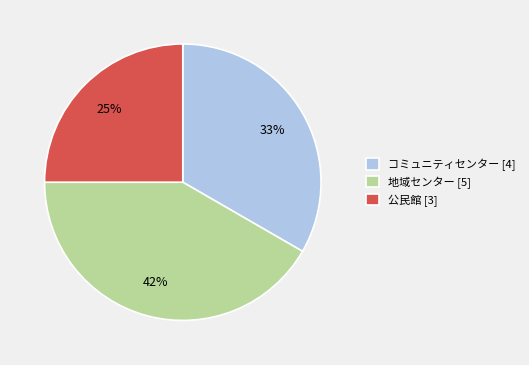

To the nearest percent, what percentage of the pie is 公民館 [3]?

25%